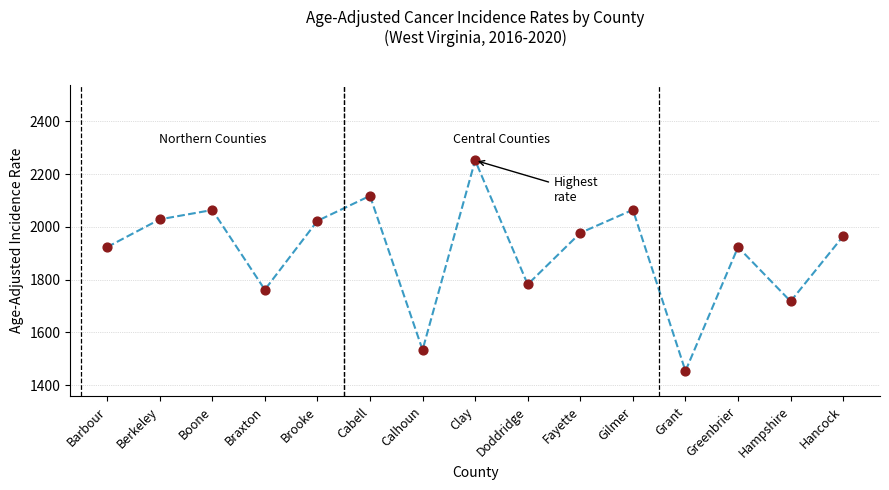

Which has a higher value, Cabell or Berkeley?

Cabell